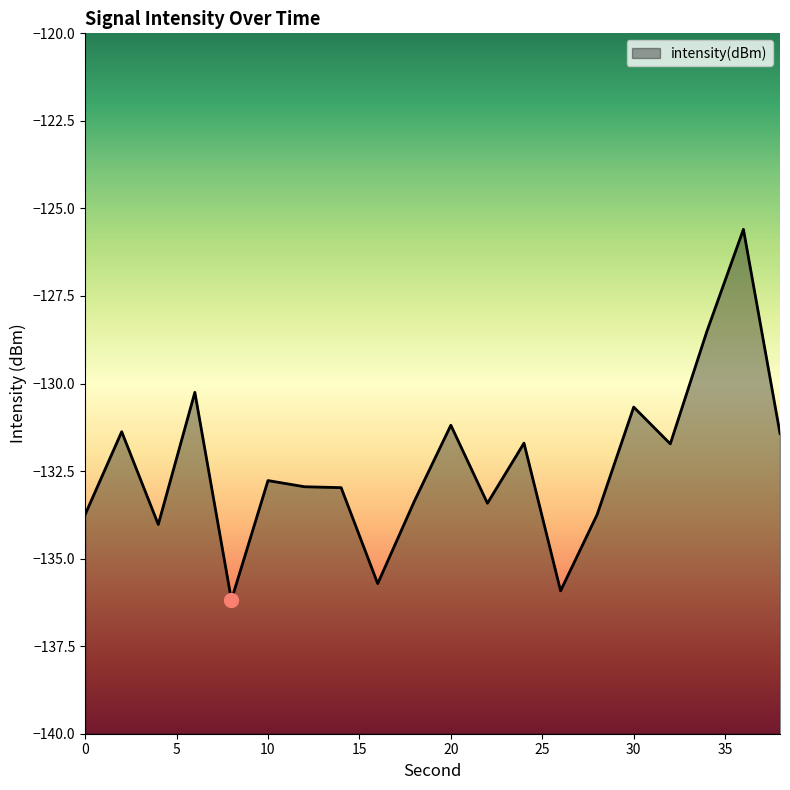

True or false: the data shows -50.0 at 12.

False